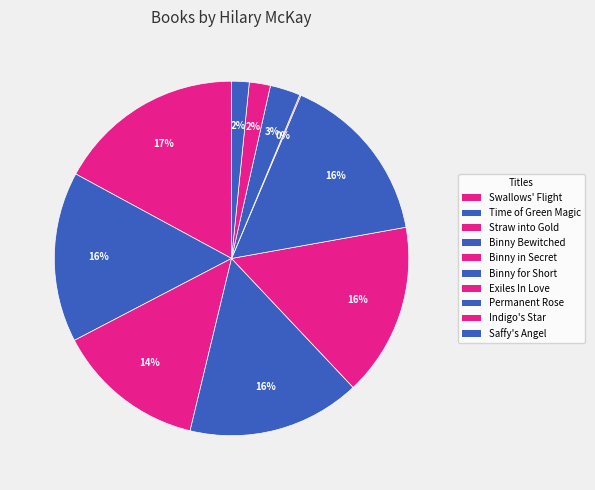

To the nearest percent, what percentage of the pie is Binny for Short?

16%